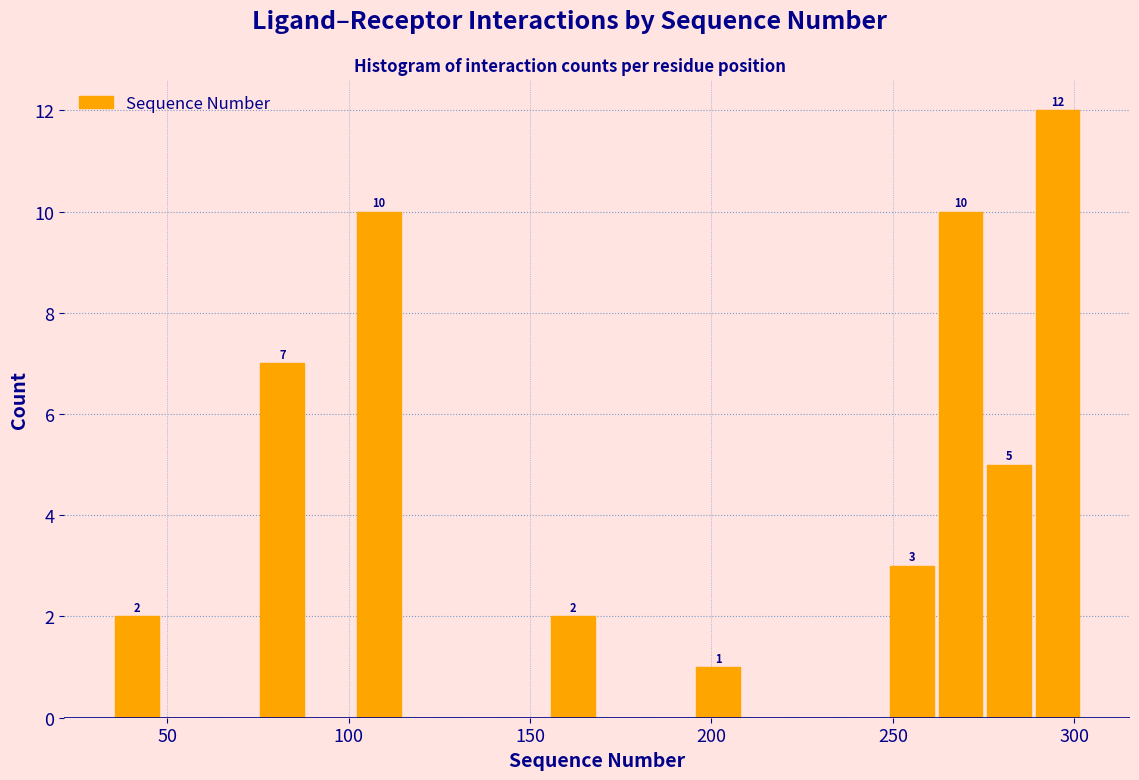

Read against the x-axis, roughly where is the centre of the tallest bar?

295